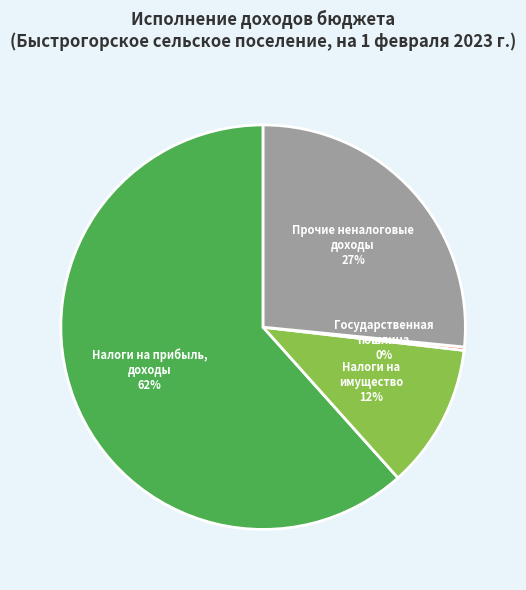

To the nearest percent, what is the average slice percentage?

25%